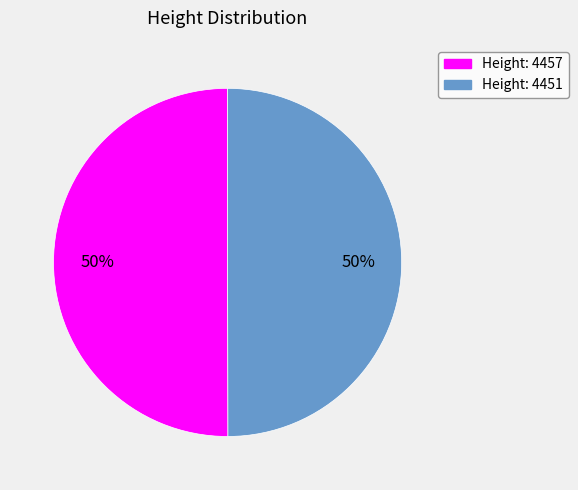

What is the ratio of the value at Height: 4451 to the value at Height: 4457?

1.0